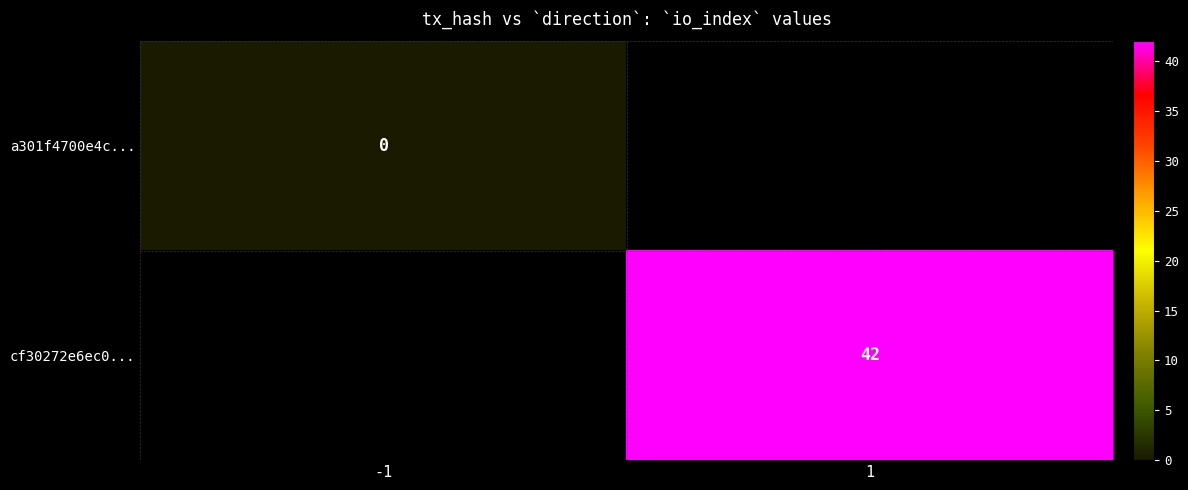

The value of cf30272e6ec0... at 1 is 42. True or false?

True